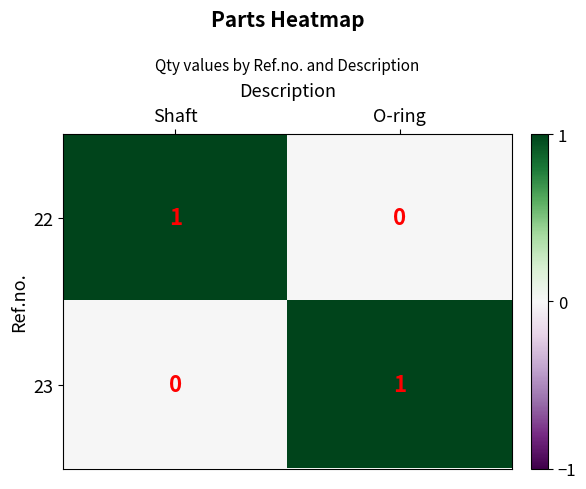

Where is 23 nearest to the value 0?

Shaft